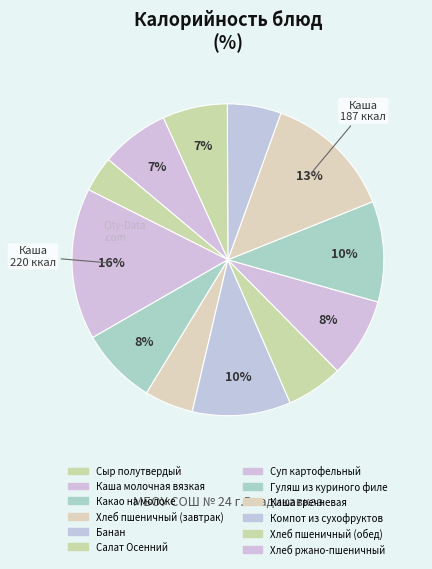

To the nearest percent, what is the combined percentage of Каша молочная вязкая and Банан?

26%